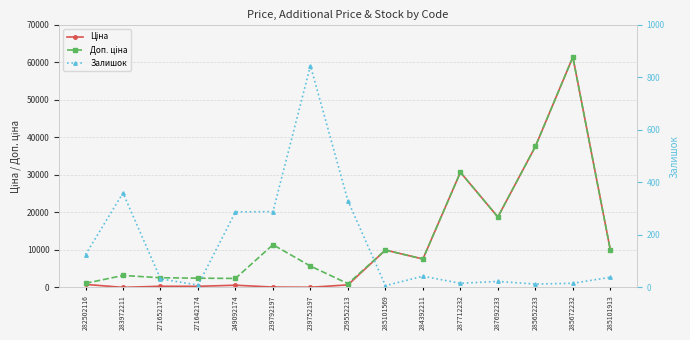

What are all the series names shown in the legend?

Ціна, Доп. ціна, Залишок